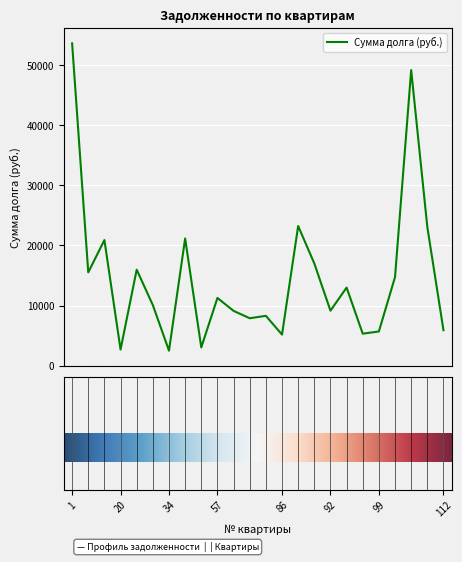

What is the minimum value shown in the chart?

2475.5